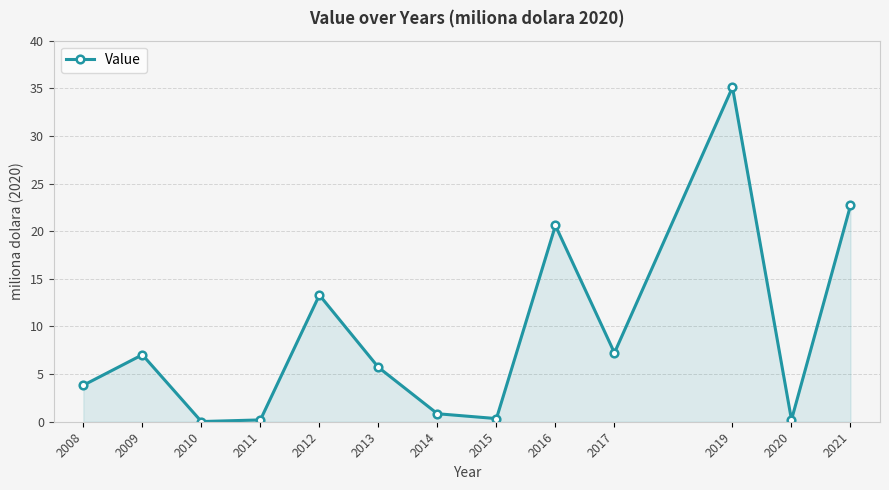

The value at 2009 is 2.1. True or false?

False